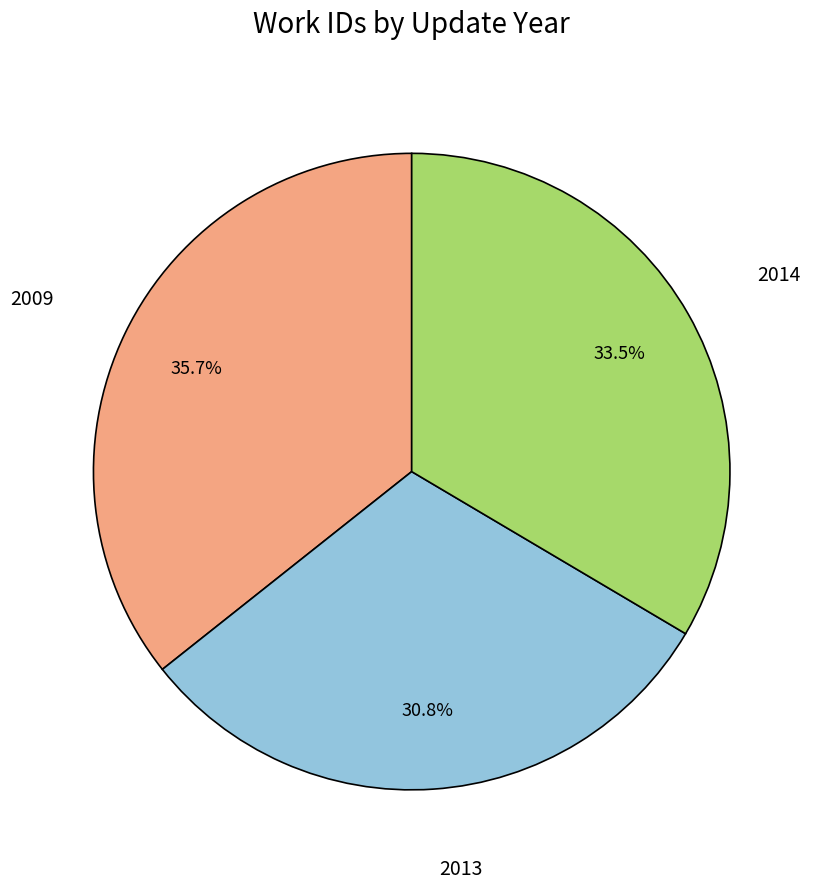

To the nearest percent, what is the difference between the largest and smallest slice percentages?

5%